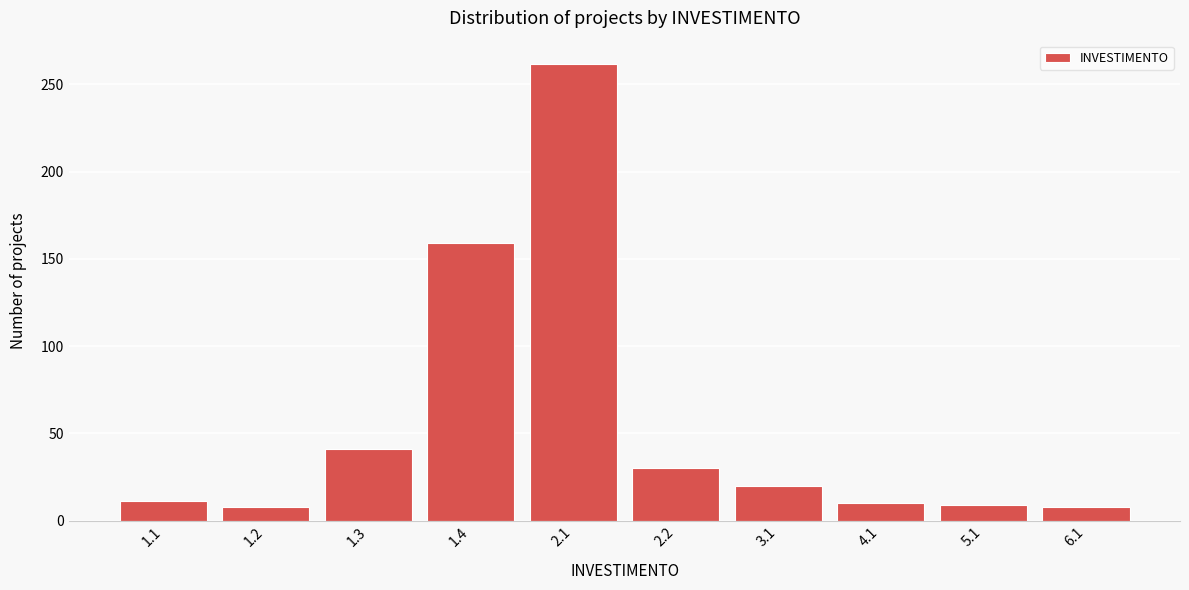

Which has a higher value, 2.1 or 4.1?

2.1